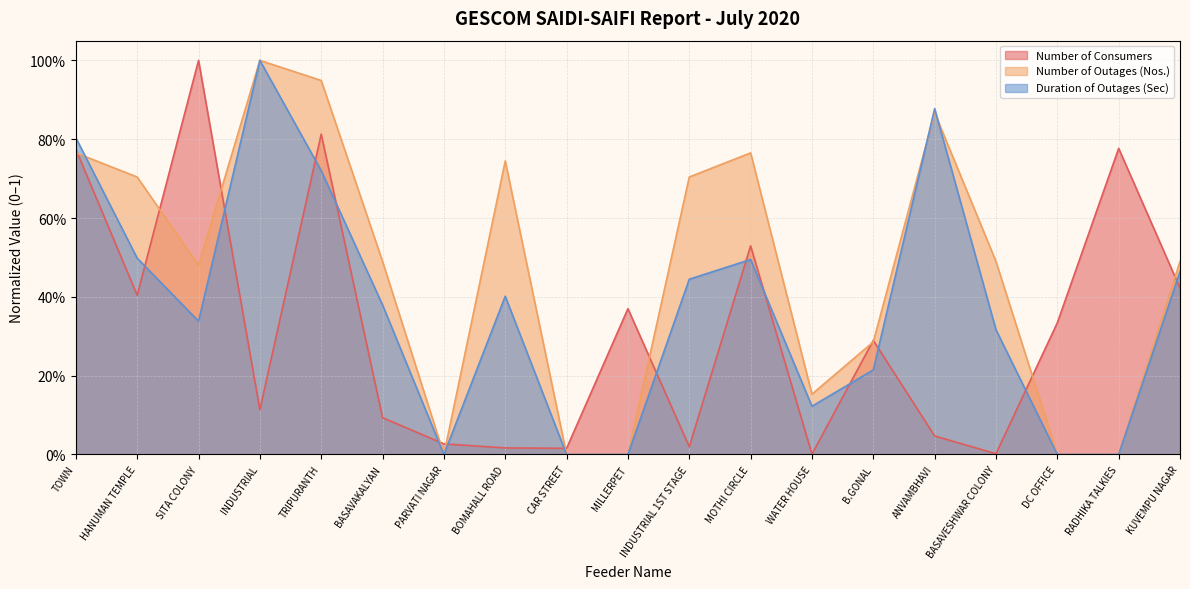

What are all the series names shown in the legend?

Number of Consumers, Number of Outages (Nos.), Duration of Outages (Sec)